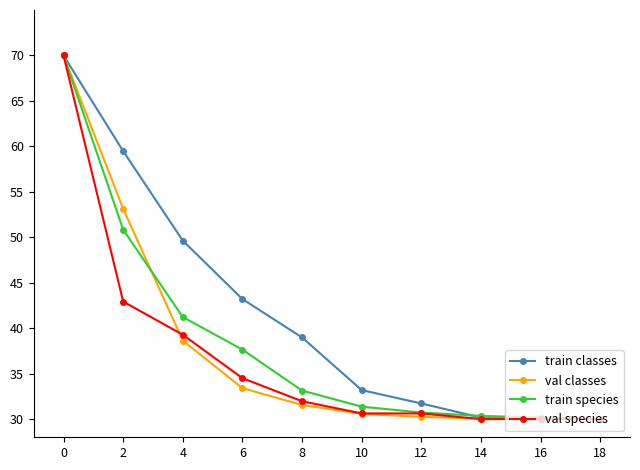

What is the value of the val classes point at the 3rd from the left?

38.6